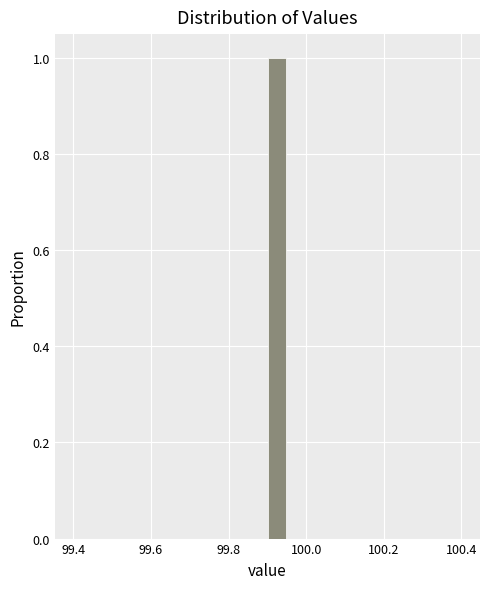

Read against the x-axis, roughly where is the centre of the tallest bar?

99.92